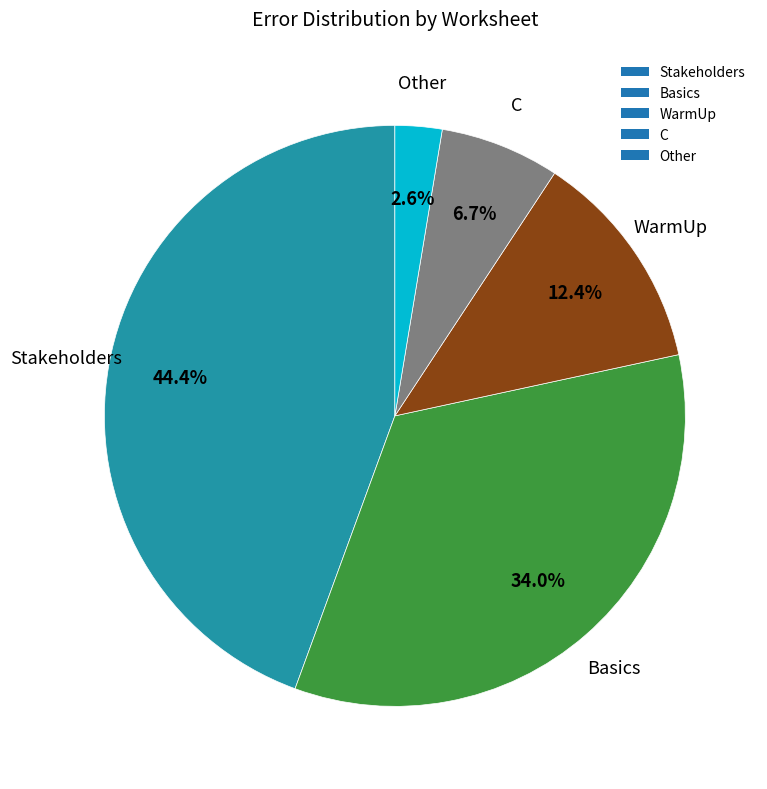

How many slices are in this pie chart?

5